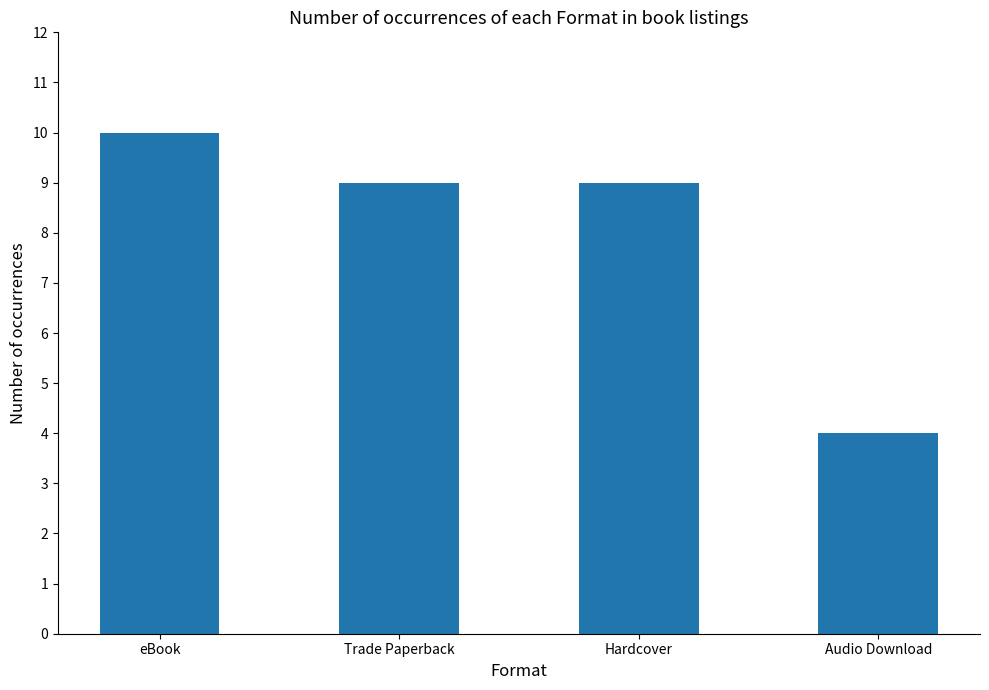

How many values are between 9 and 10?

3